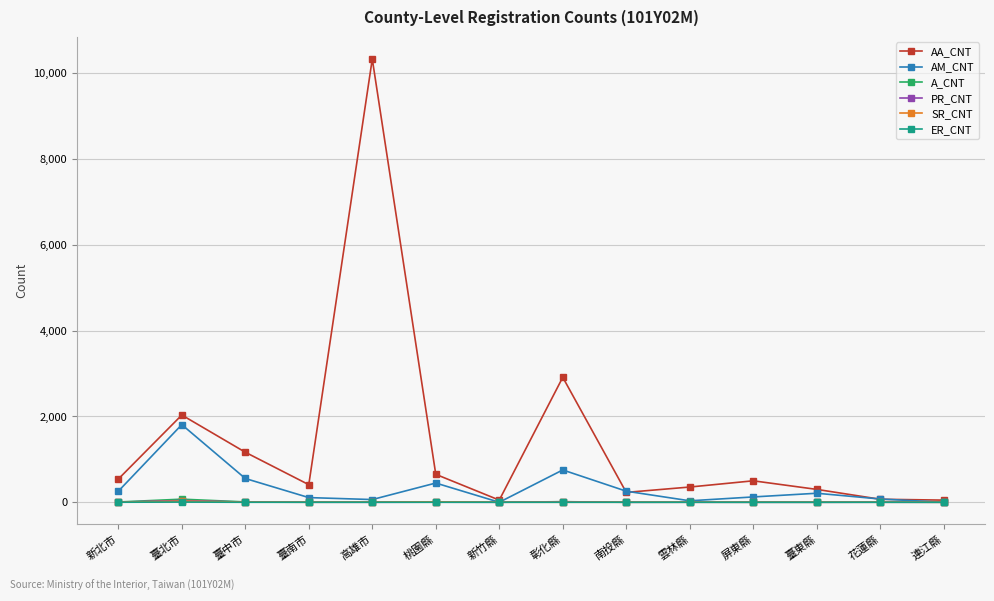

How many data points in ER_CNT are above 0?

2